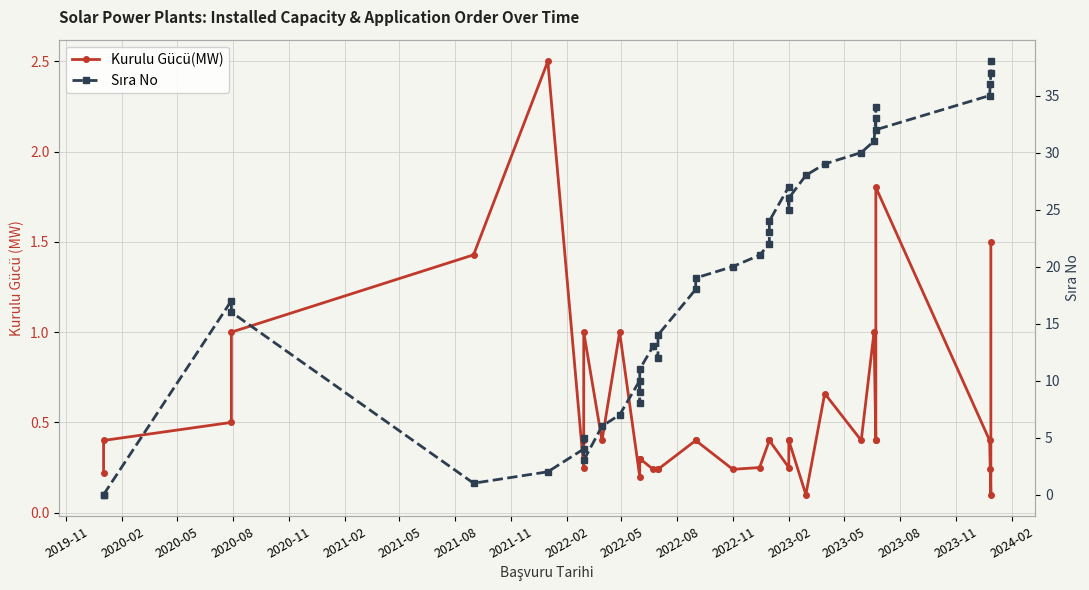

What are all the series names shown in the legend?

Kurulu Gücü(MW), Sıra No